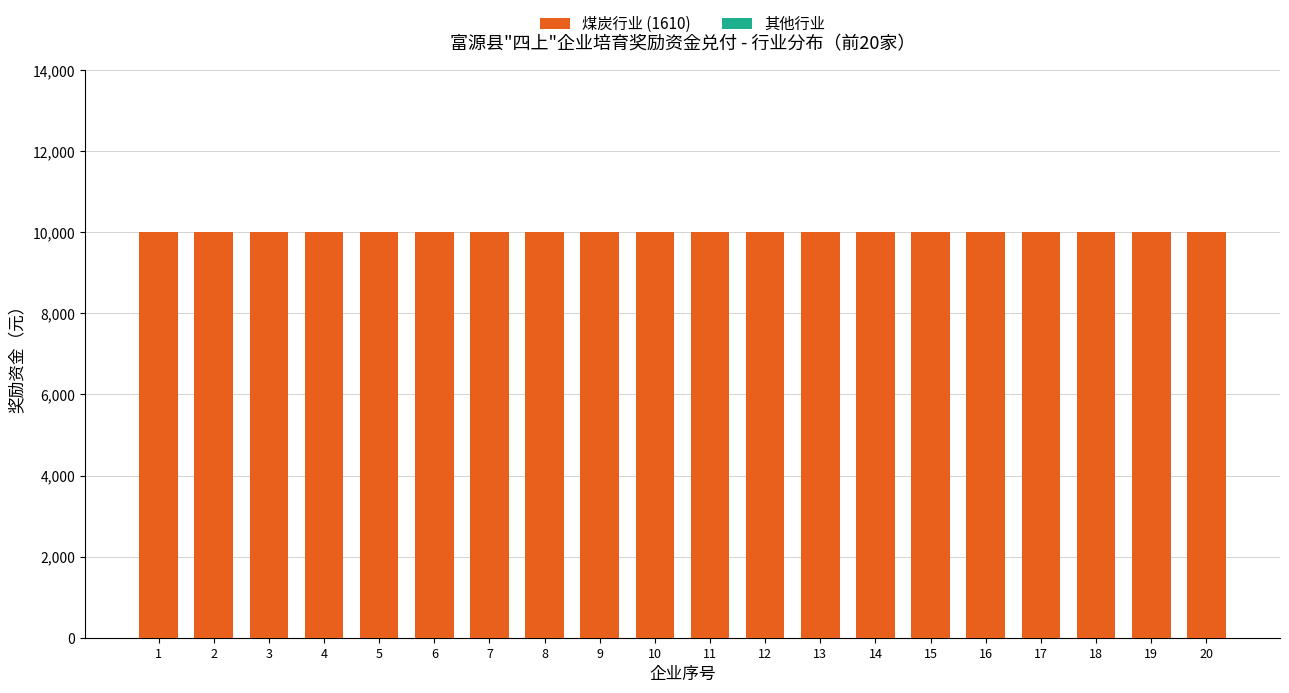

What are all the series names shown in the legend?

煤炭行业 (1610), 其他行业